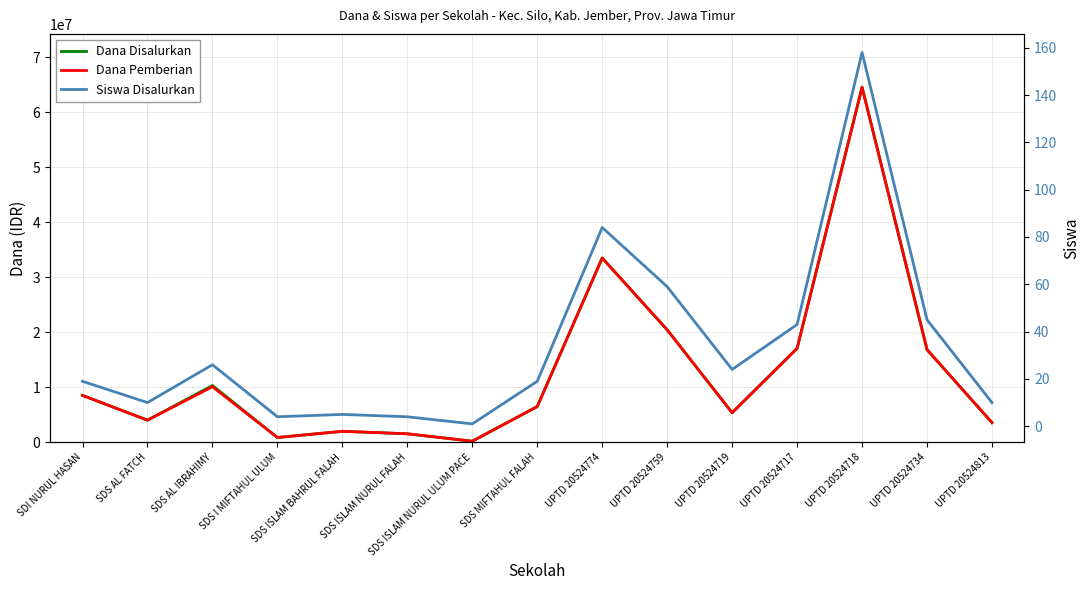

Reading left to right, what are all the values shown in this chart?

Dana Disalurkan: 8550000	4050000	10350000	900000	2025000	1575000	225000	6525000	33525000	20475000	5400000	17100000	64575000	16875000	3600000
Dana Pemberian: 8550000	4050000	10125000	900000	2025000	1575000	225000	6525000	33525000	20475000	5400000	17100000	64575000	16875000	3600000
Siswa Disalurkan: 19	10	26	4	5	4	1	19	84	59	24	43	158	45	10